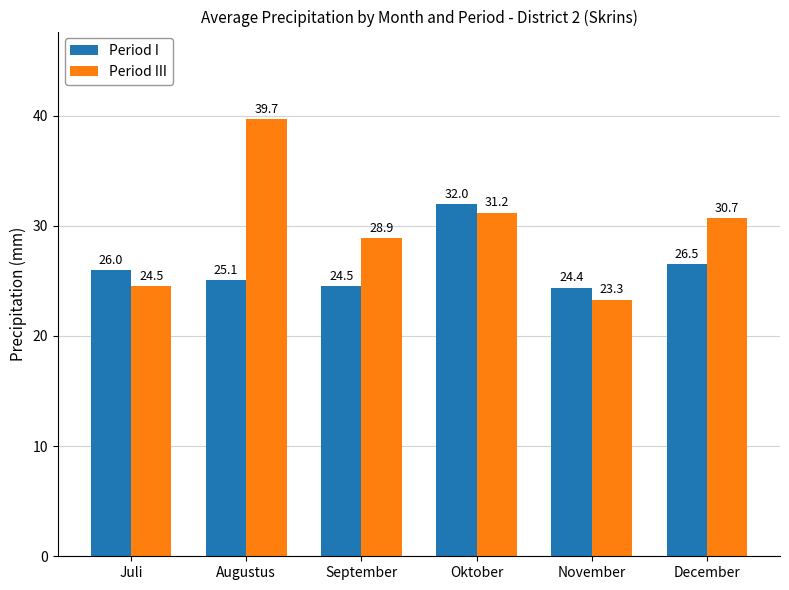

Which category has the lowest value in the Period I series?

November